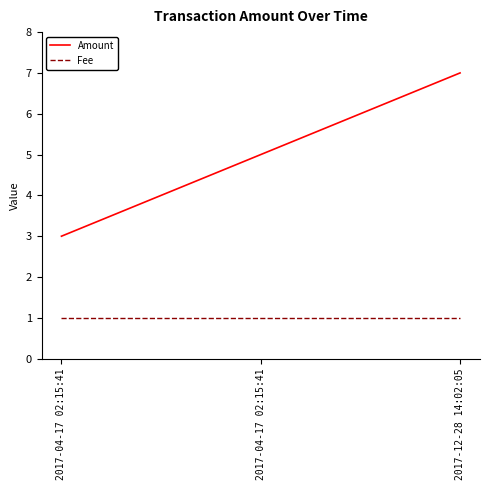

What are all the series names shown in the legend?

Amount, Fee